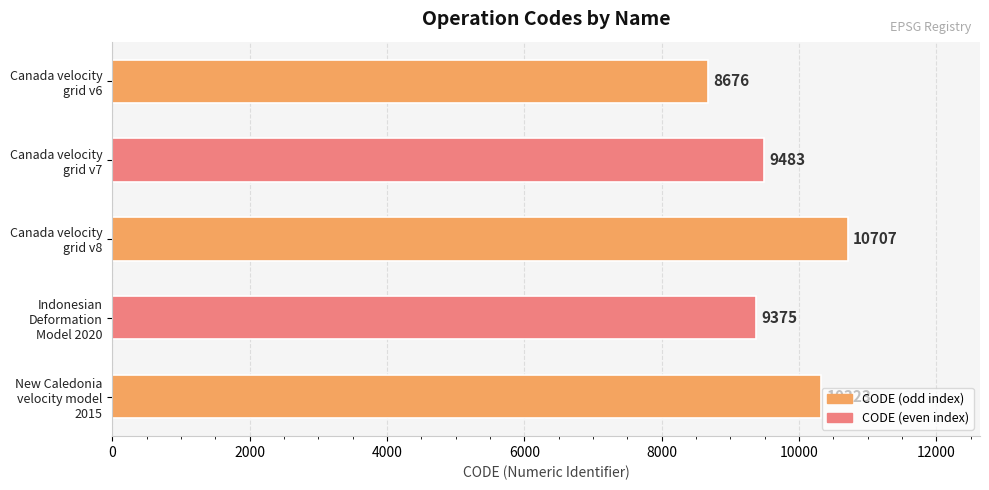

What is the difference between the maximum and second lowest values?

1332